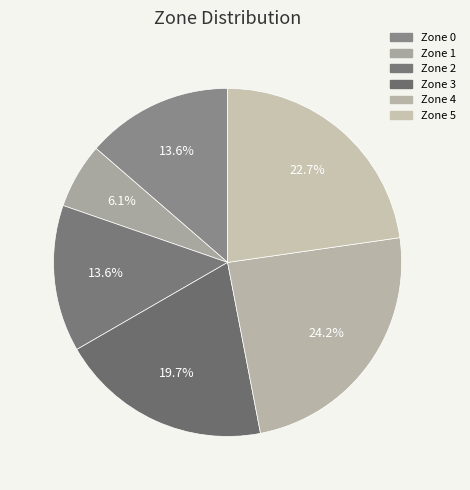

Which slice is the smallest?

Zone 1